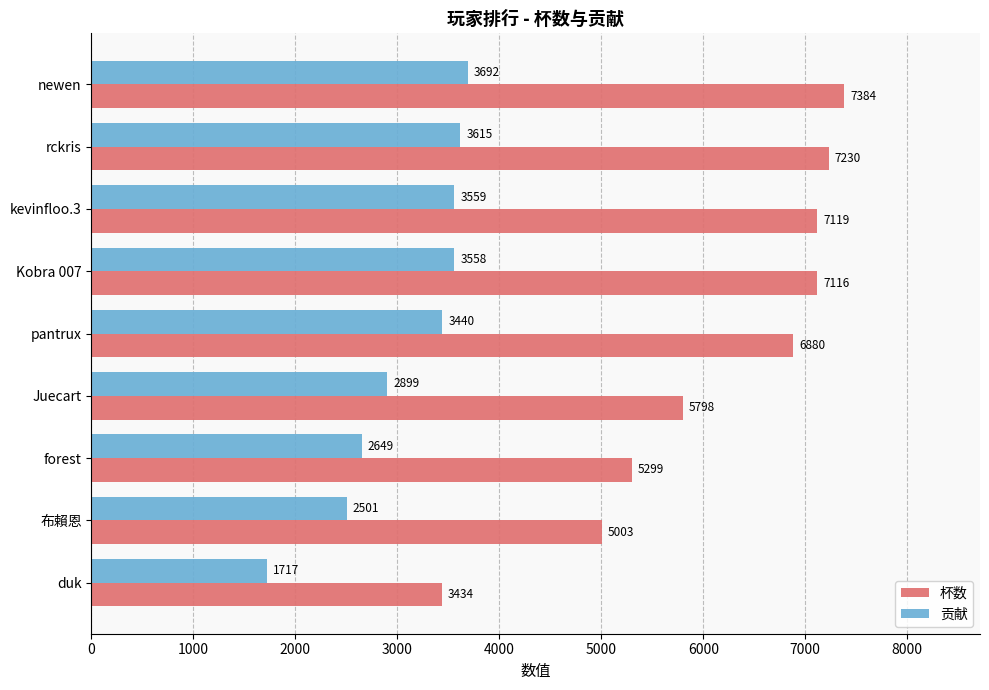

How many values in the 杯数 series are below 6880?

4